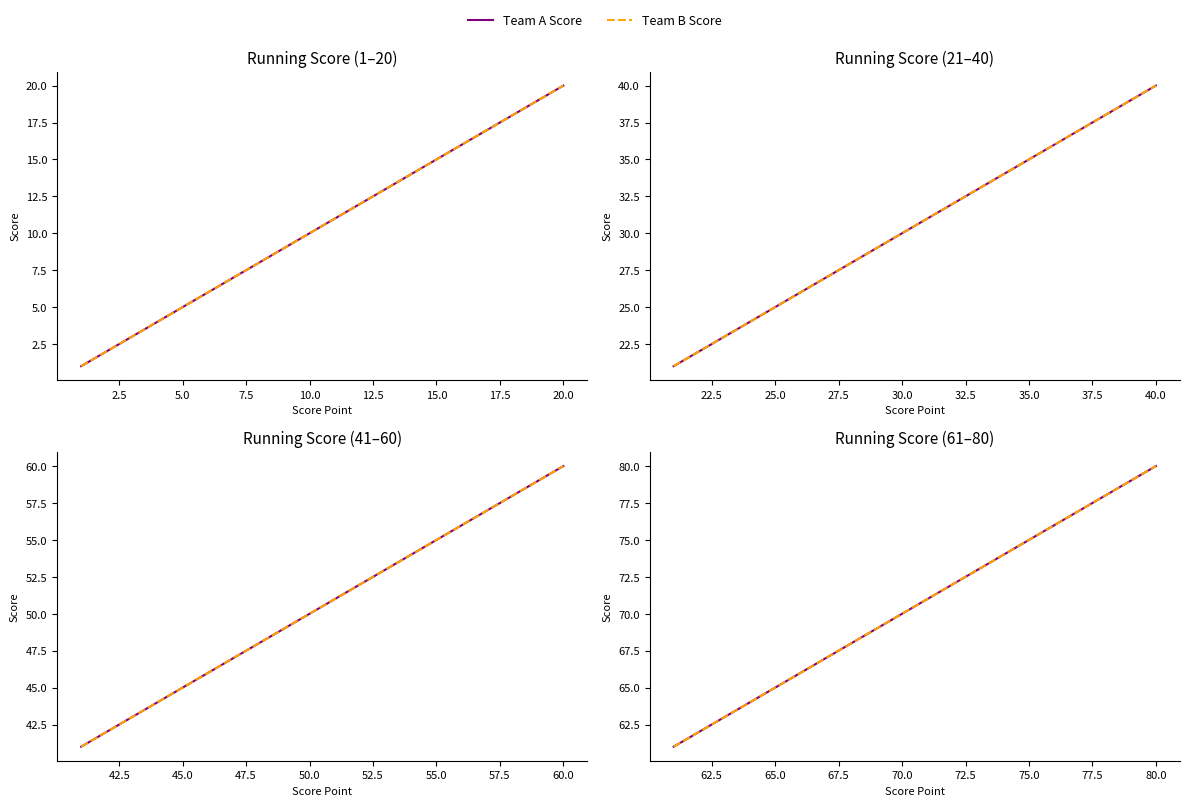

Which series changed the most between 2.5 and 10.0?

Team A Score